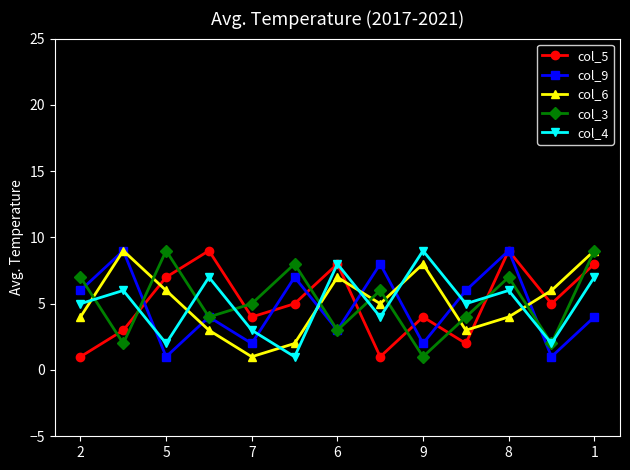

True or false: col_5 and col_6 intersect in this chart.

True